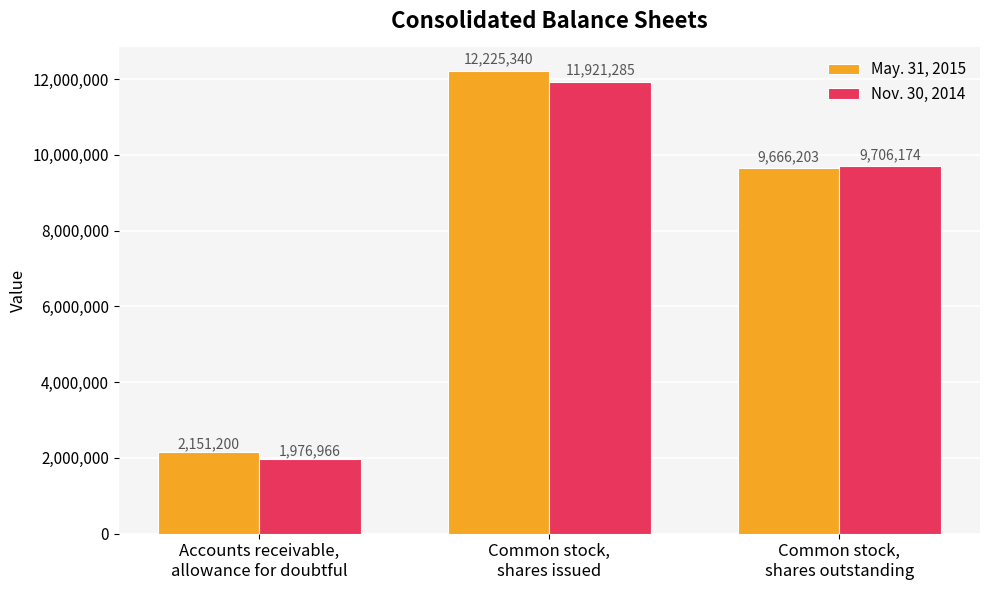

Between Accounts receivable,
allowance for doubtful and Common stock,
shares issued, which series saw the biggest shift?

May. 31, 2015